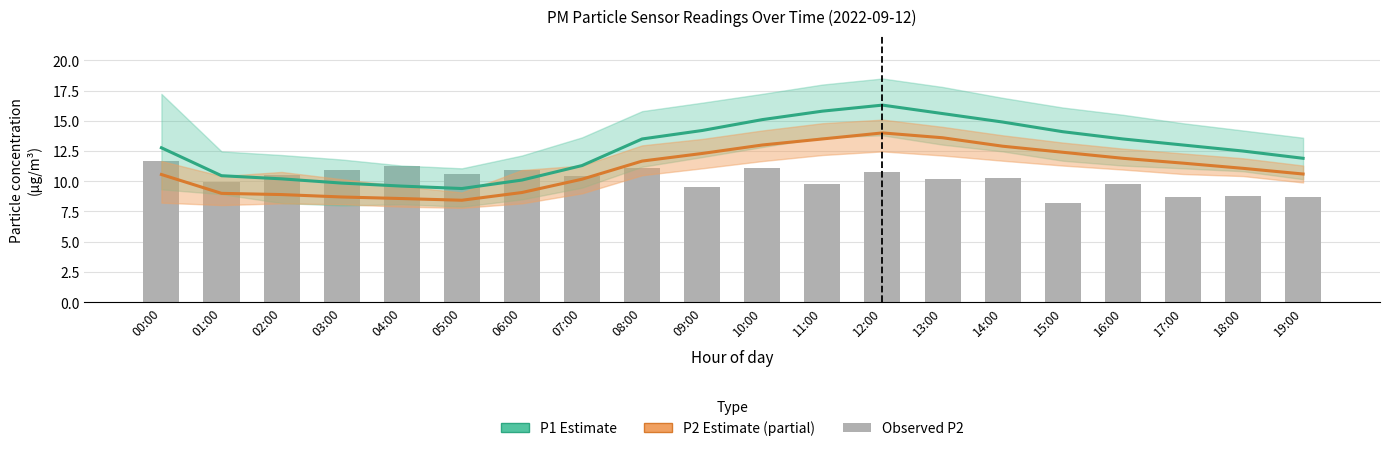

Rank the series by their maximum value, from lowest to highest.

Observed P2, P2 (Estimate based on partial data), P1 (Estimate)